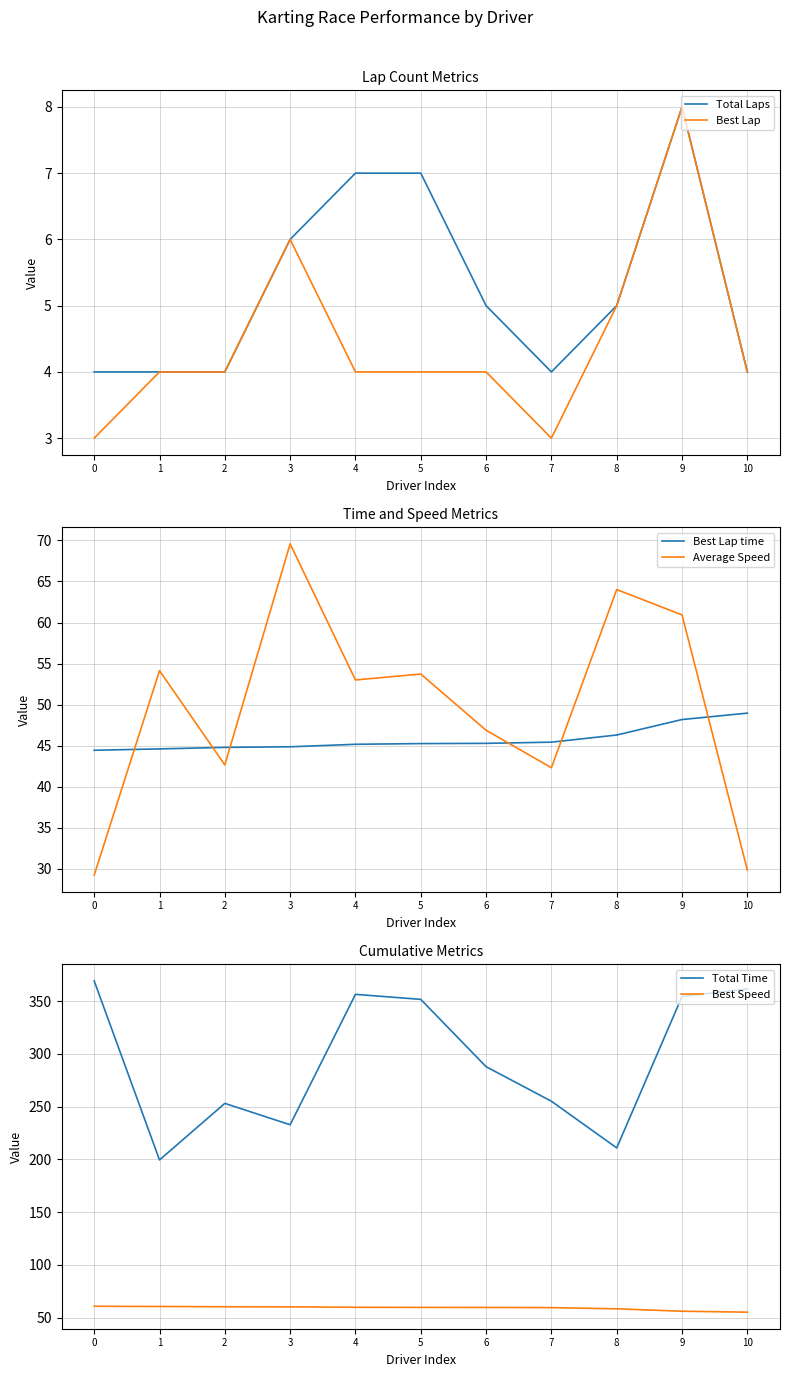

What is the minimum value for Total Time?

199.5